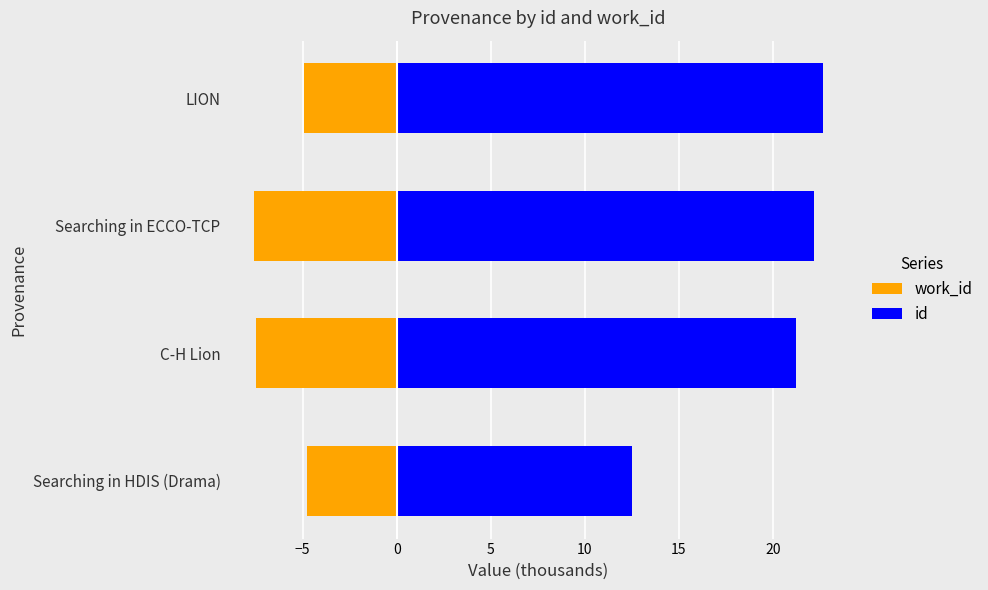

Which series has the largest total across all categories?

id